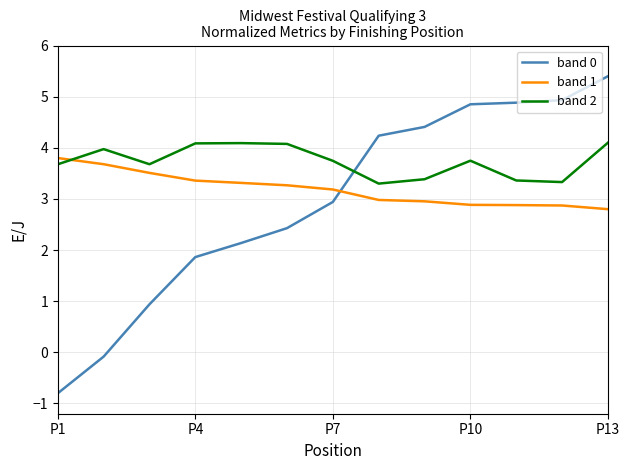

How many times do band 0 and band 2 cross each other?

1